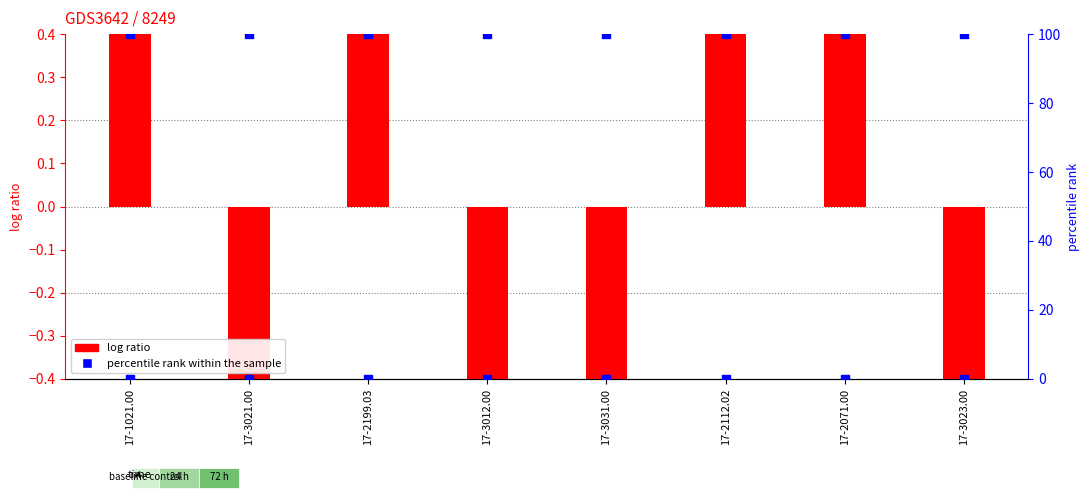

What are all the series names shown in the legend?

log ratio, percentile rank within the sample